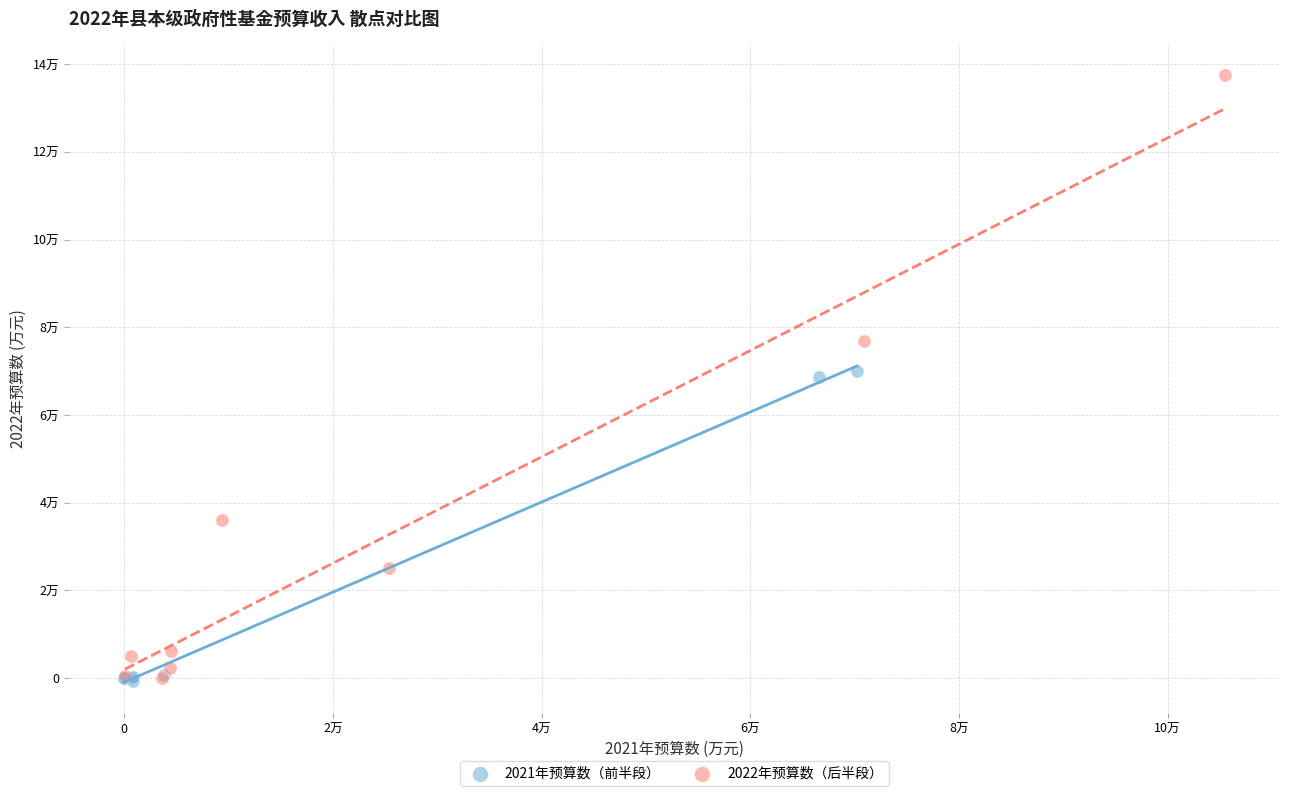

Which series reaches the maximum Y coordinate?

2022年预算数（后半段）